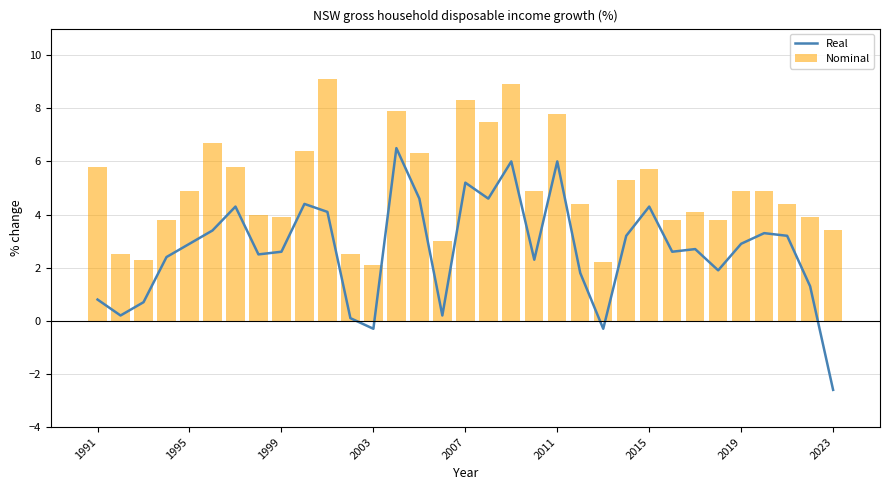

True or false: Real has a value of 2.9 at 1995.

True